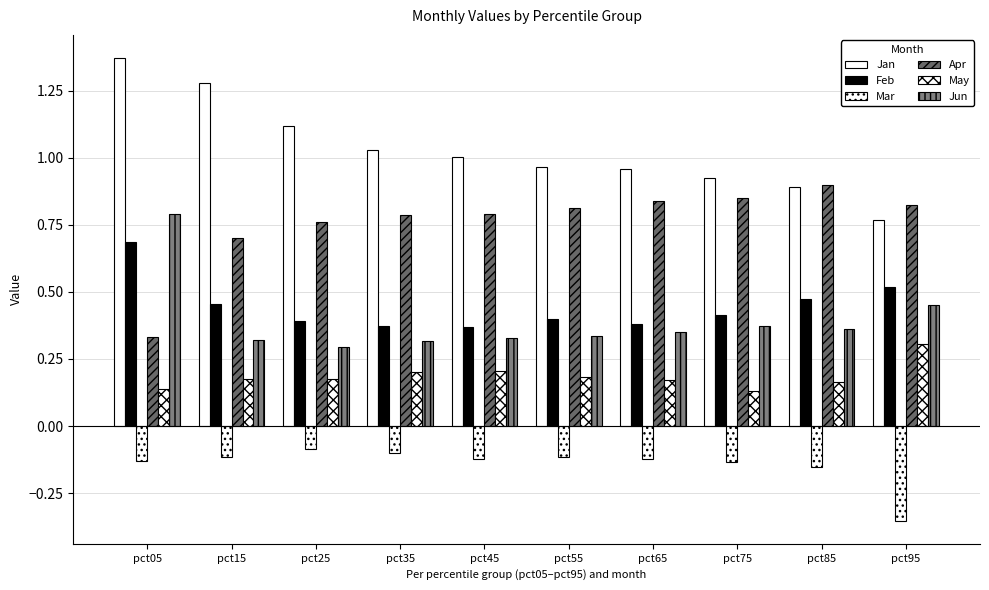

Does the chart contain any negative values?

Yes